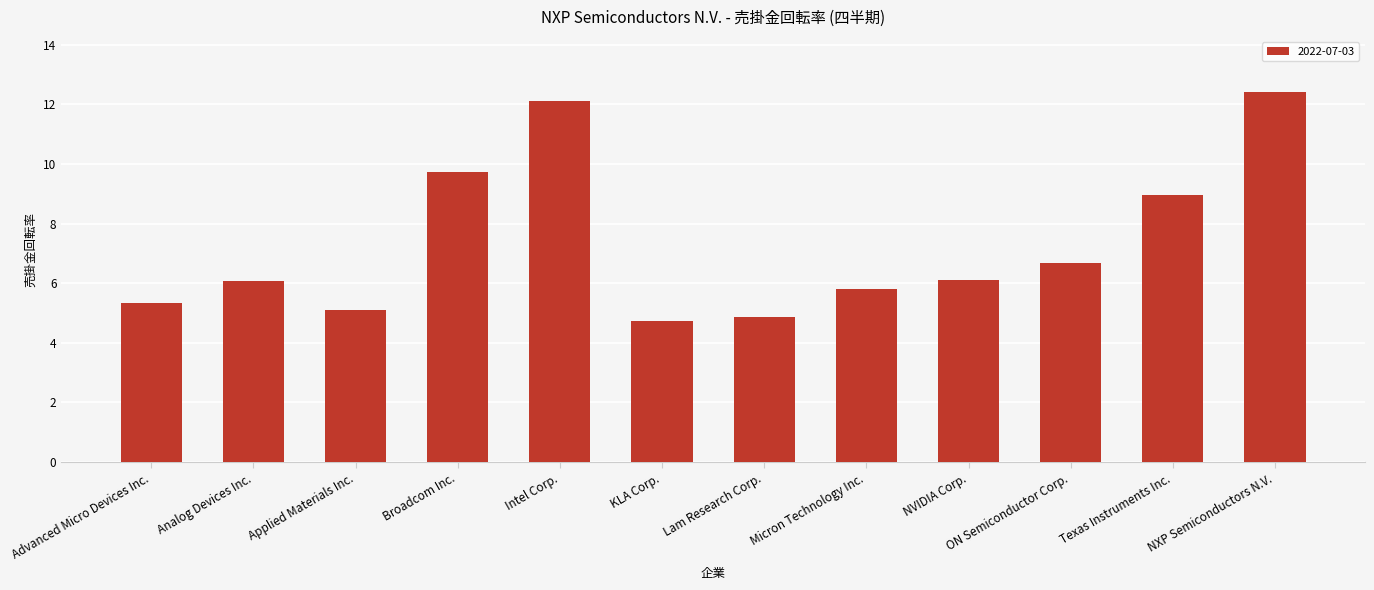

What position from the left is Lam Research Corp.?

7